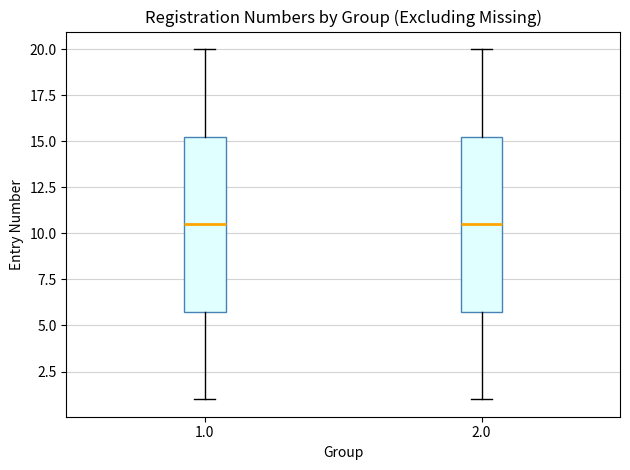

Reading left to right, read every box against the y-axis: the position of its median line, the range the box covers, and the ends of its whiskers. The values are not printed on the chart, so give them approximately, as read against the axis.

1.0: median 10.5, box 6.0 to 15.5, whiskers 1.0 to 20.0
2.0: median 10.5, box 6.0 to 15.5, whiskers 1.0 to 20.0